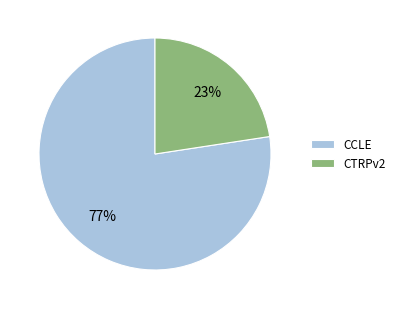

Do CTRPv2 and CCLE together represent more than half of the pie?

Yes